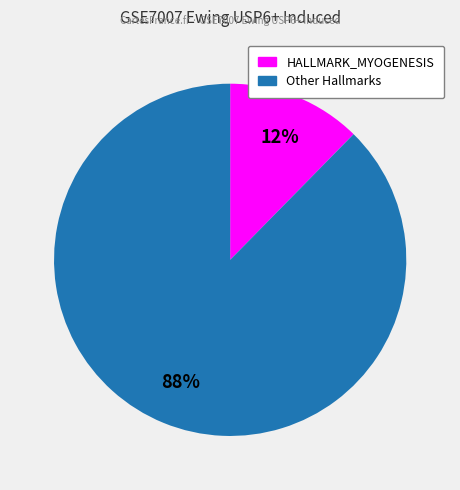

To the nearest percent, what is the average slice percentage?

50%